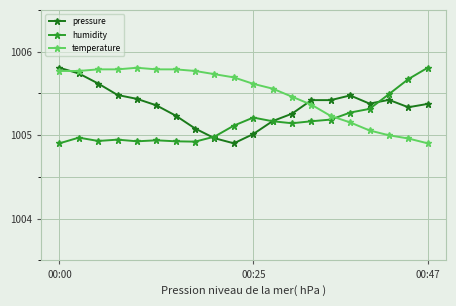

True or false: humidity has more than 0 interior local peaks.

True